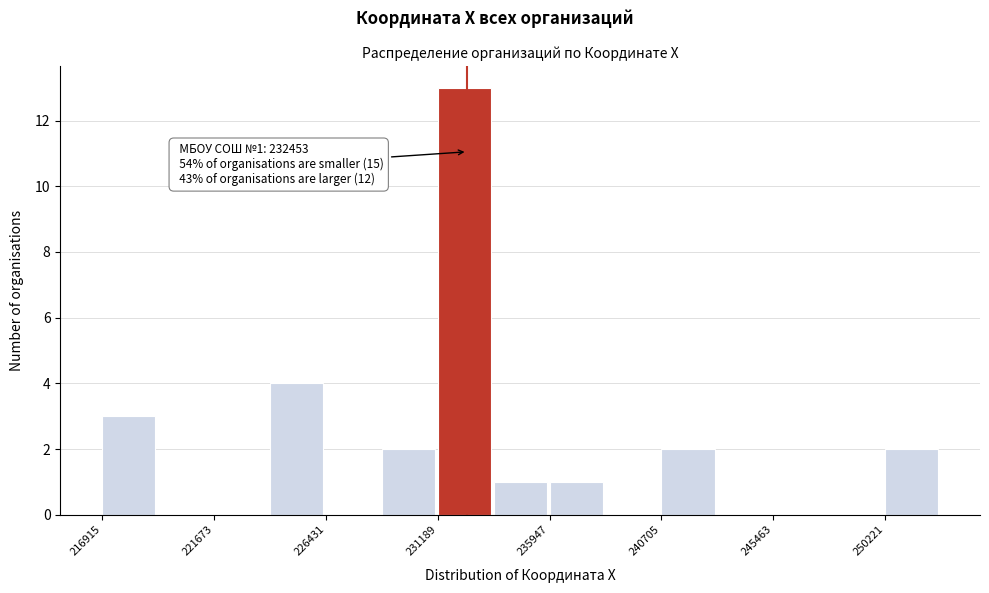

Over which range of the x-axis is the bar tallest?

231000 to 233500